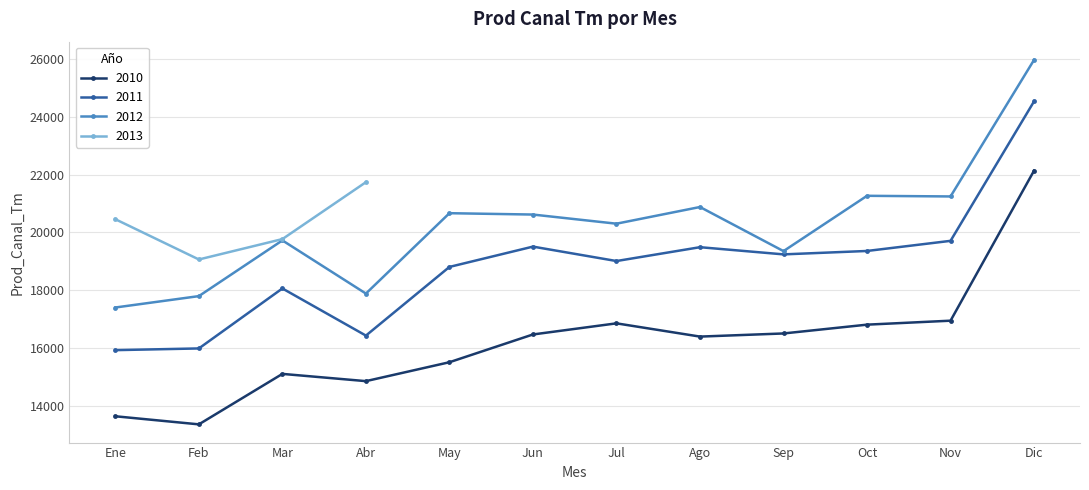

At which category is the sum across all series the highest?

Dic